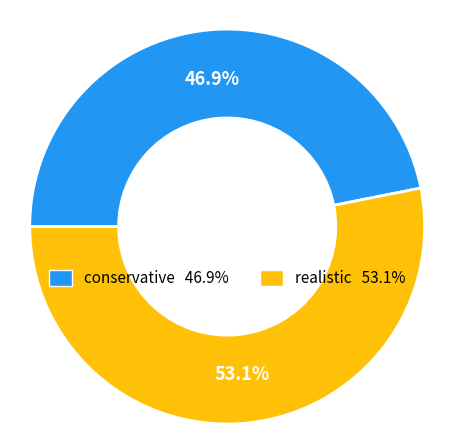

Does realistic represent more than half of the total?

Yes